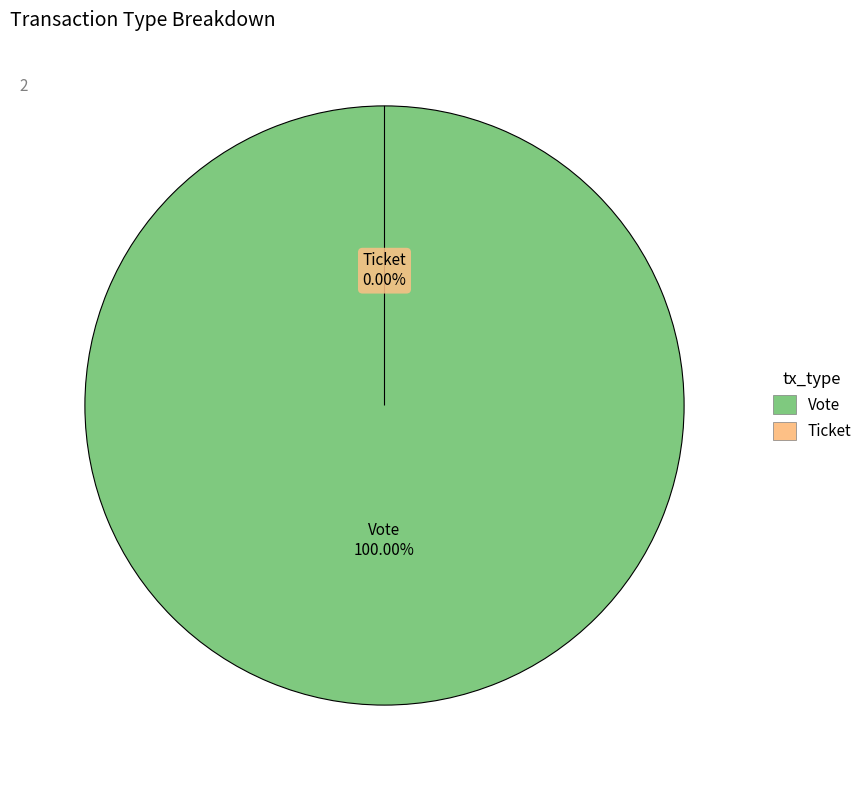

How many slices are in this pie chart?

2